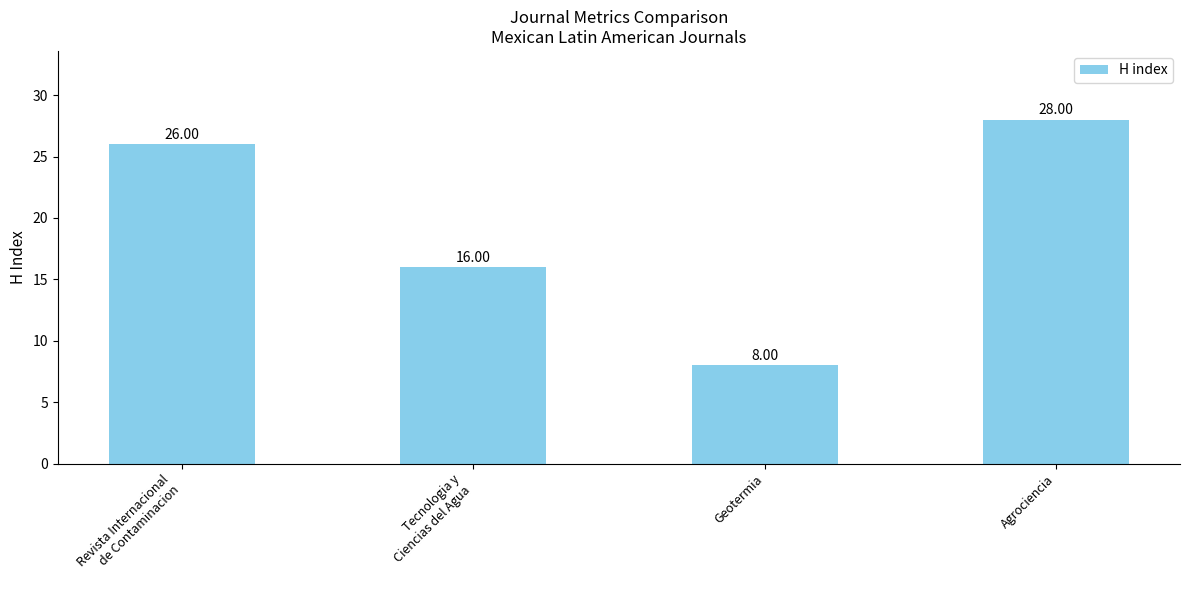

What is the difference between the values at Agrociencia and Revista Internacional
de Contaminacion?

2